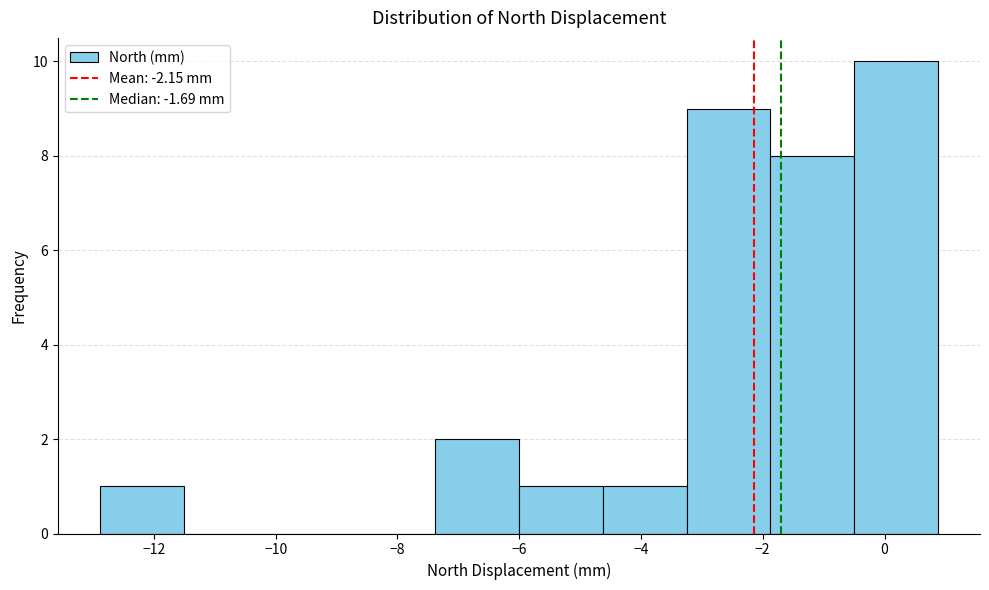

Reading left to right, list every bar in this chart as the range it spans on the x-axis followed by its height. Neither the bar edges nor the heights are printed on the chart, so give them approximately, as read against the axes.

-12.8 to -11.6: 1
-11.6 to -10.2: 0
-10.2 to -8.8: 0
-8.8 to -7.4: 0
-7.4 to -6.0: 2
-6.0 to -4.6: 1
-4.6 to -3.2: 1
-3.2 to -1.8: 9
-1.8 to -0.4: 8
-0.4 to 0.8: 10